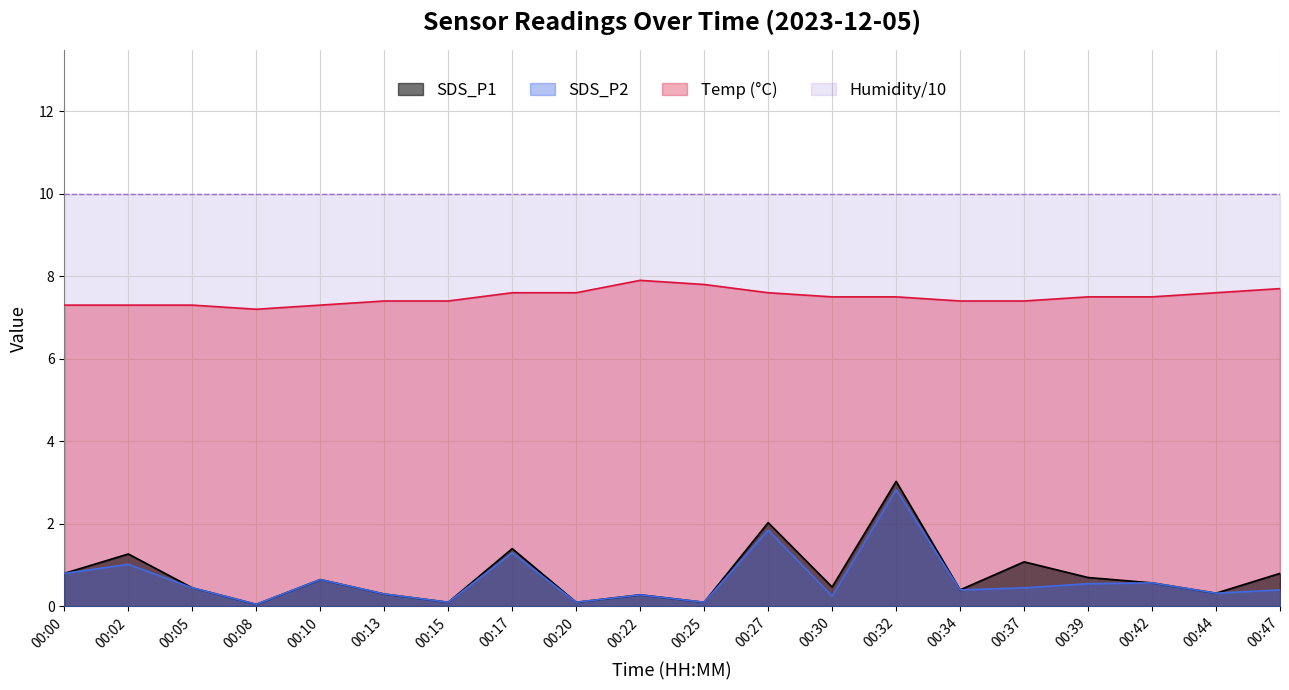

Which series has the largest total across all categories?

Humidity/10